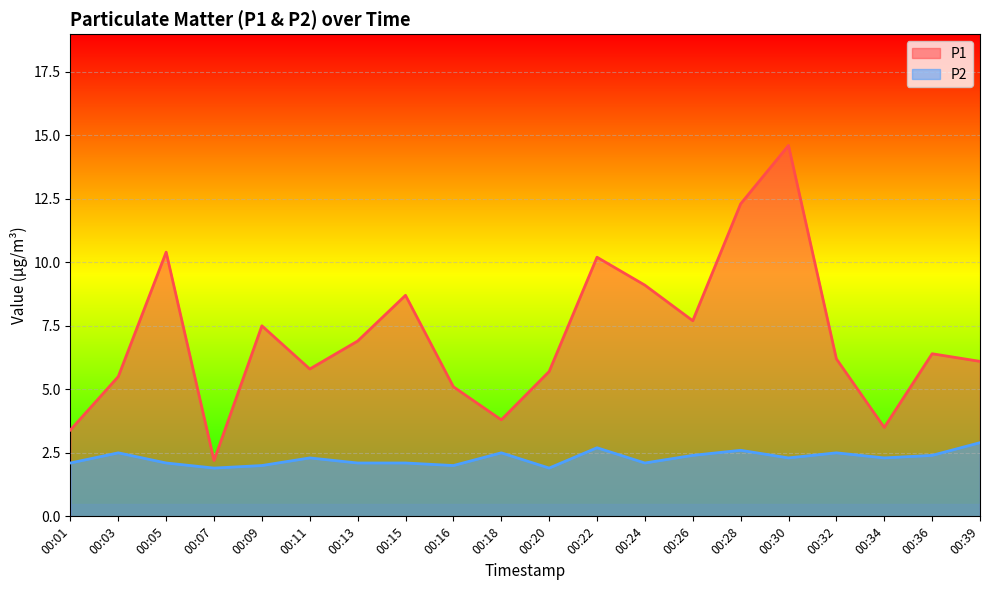

What value does the P1 series have at 00:13?

6.9